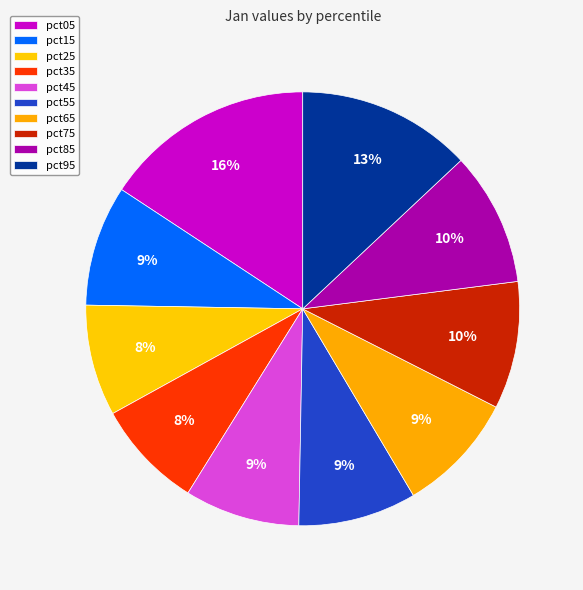

To the nearest percent, what is the difference between the largest and smallest slice percentages?

8%